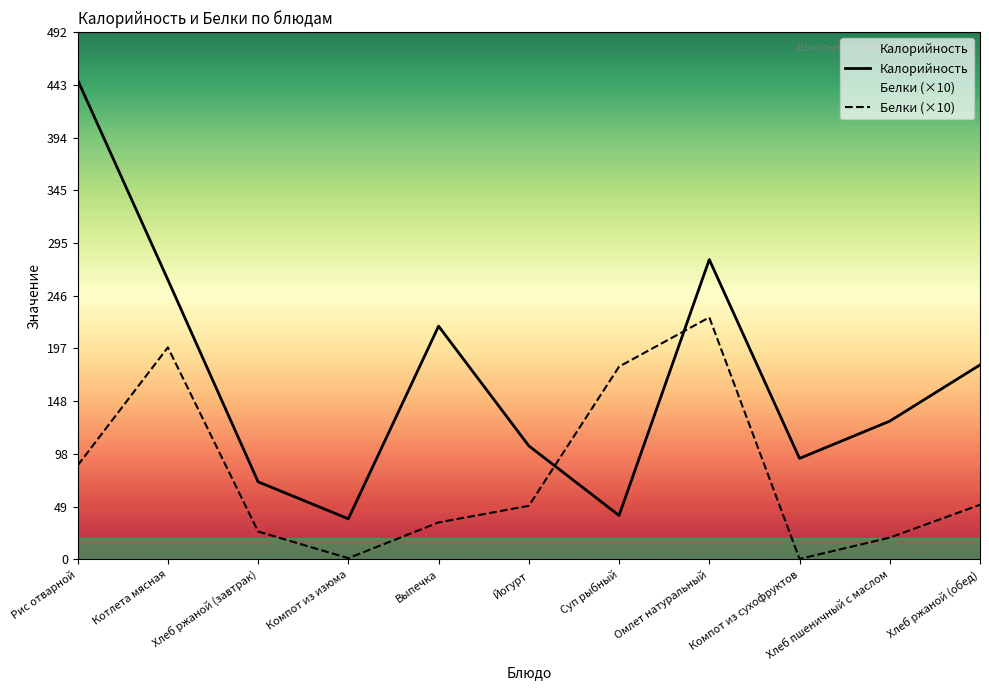

Which label corresponds to the largest value in the chart?

Рис отварной